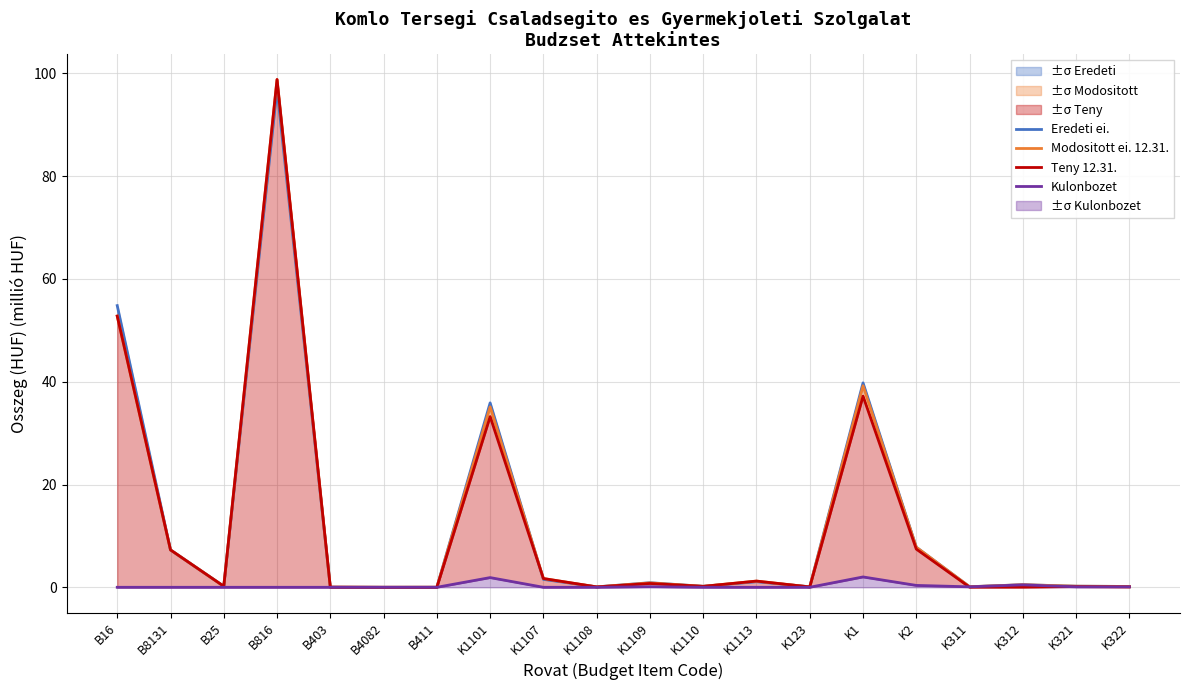

Which has a higher value, B16 or K1107?

B16